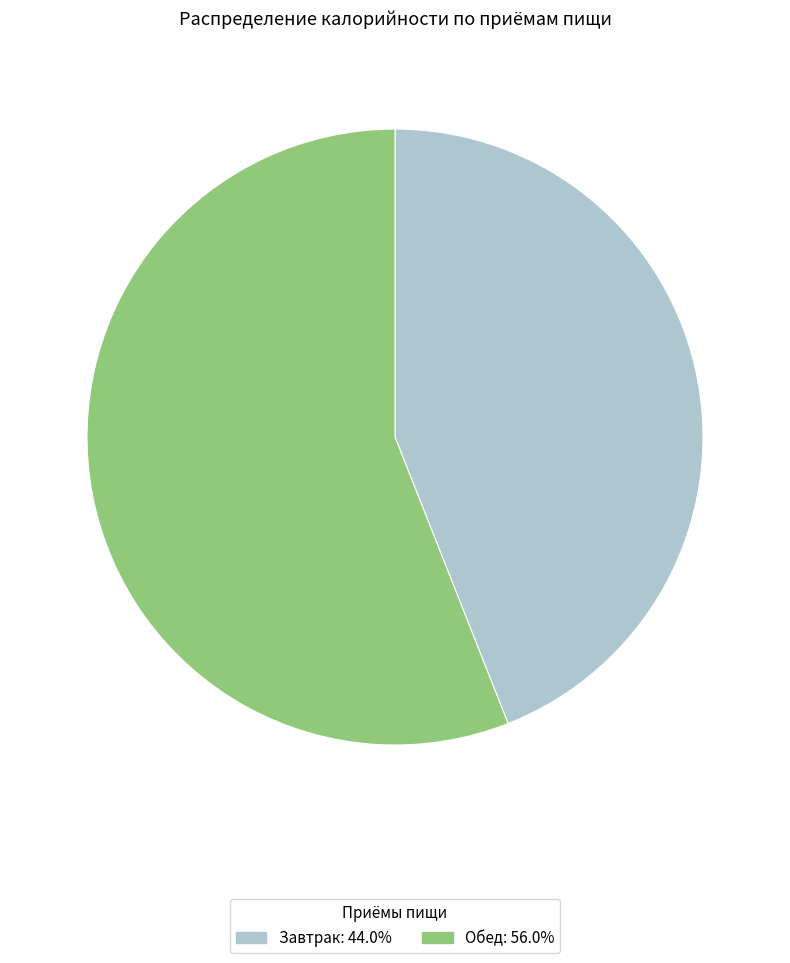

Between Завтрак and Обед, which is larger?

Обед